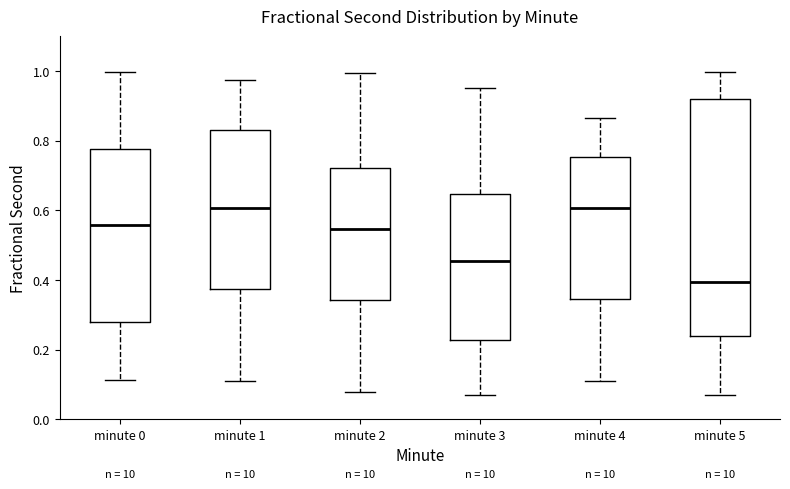

Reading left to right, transcribe this box plot: for each box, give where its median line is, the range the box spans, and where its two whiskers end, as read against the y-axis. The values are not printed on the chart, so give them approximately, as read against the axis.

minute 0: median 0.56, box 0.28 to 0.78, whiskers 0.12 to 1.00
minute 1: median 0.60, box 0.38 to 0.82, whiskers 0.10 to 0.98
minute 2: median 0.54, box 0.34 to 0.72, whiskers 0.08 to 1.00
minute 3: median 0.46, box 0.22 to 0.64, whiskers 0.06 to 0.96
minute 4: median 0.60, box 0.34 to 0.76, whiskers 0.10 to 0.86
minute 5: median 0.40, box 0.24 to 0.92, whiskers 0.06 to 1.00